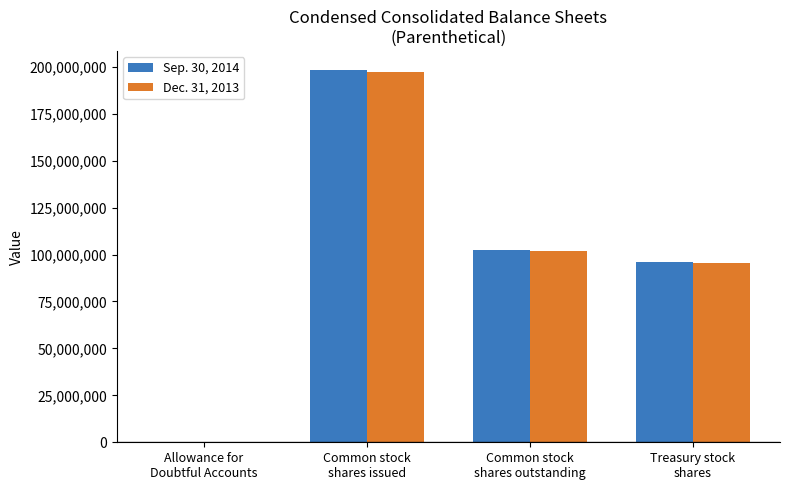

How many groups of bars are there?

4